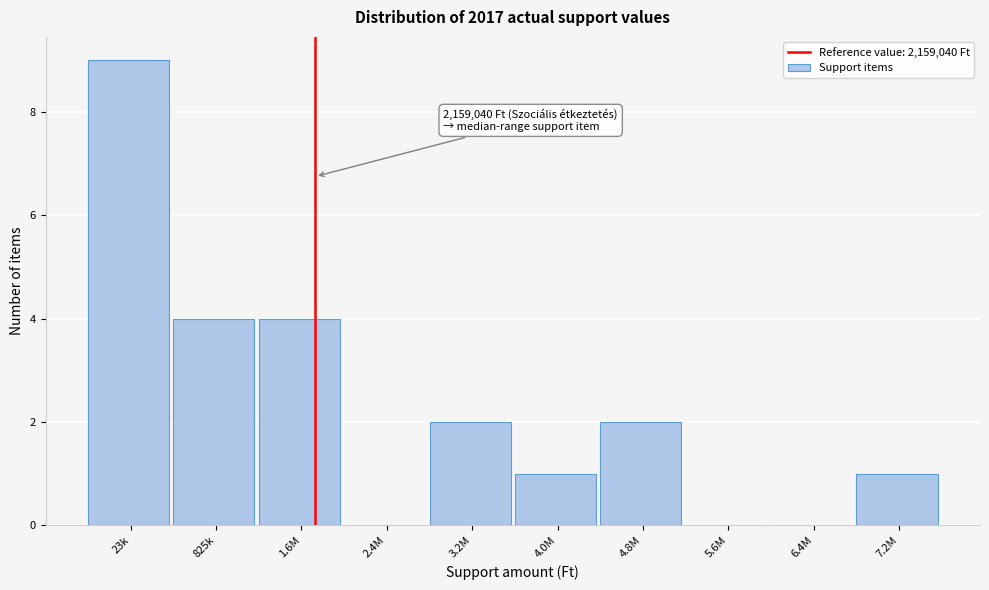

Reading right to left, extract all data points from this chart.

7.2M=1	6.4M=0	5.6M=0	4.8M=2	4.0M=1	3.2M=2	2.4M=0	1.6M=4	825k=4	23k=9